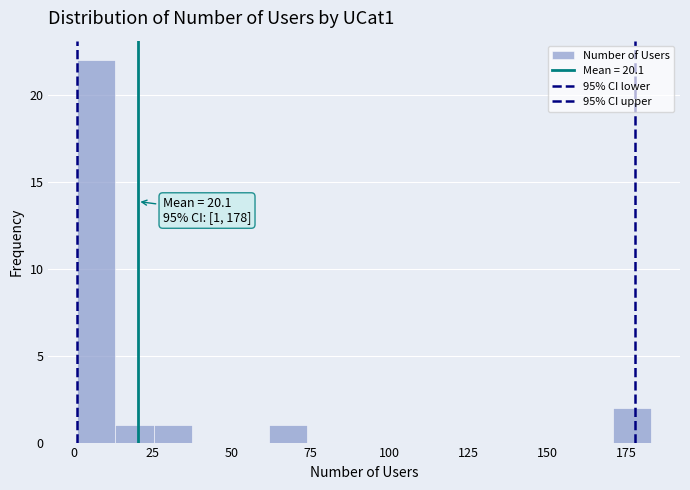

Around what value on the x-axis is the tallest bar? Give the approximate position of its centre, as read against the axis.

5